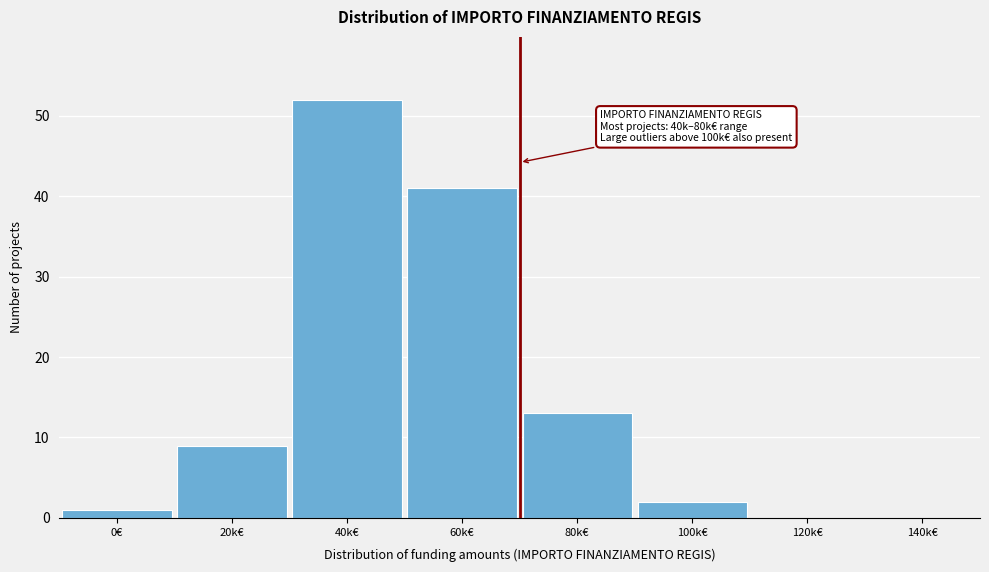

What is the greatest value displayed?

52